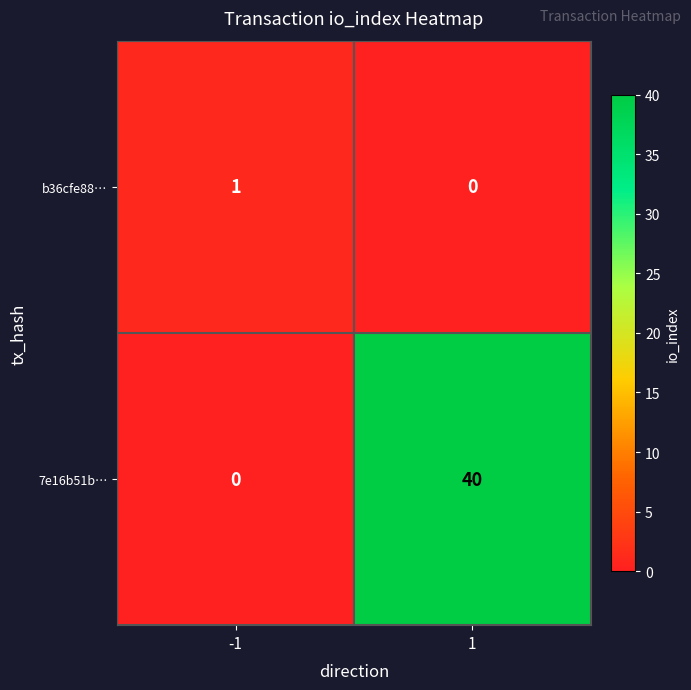

Reading left to right, transcribe all the data shown in this chart.

b36cfe88…: 1	0
7e16b51b…: 0	40